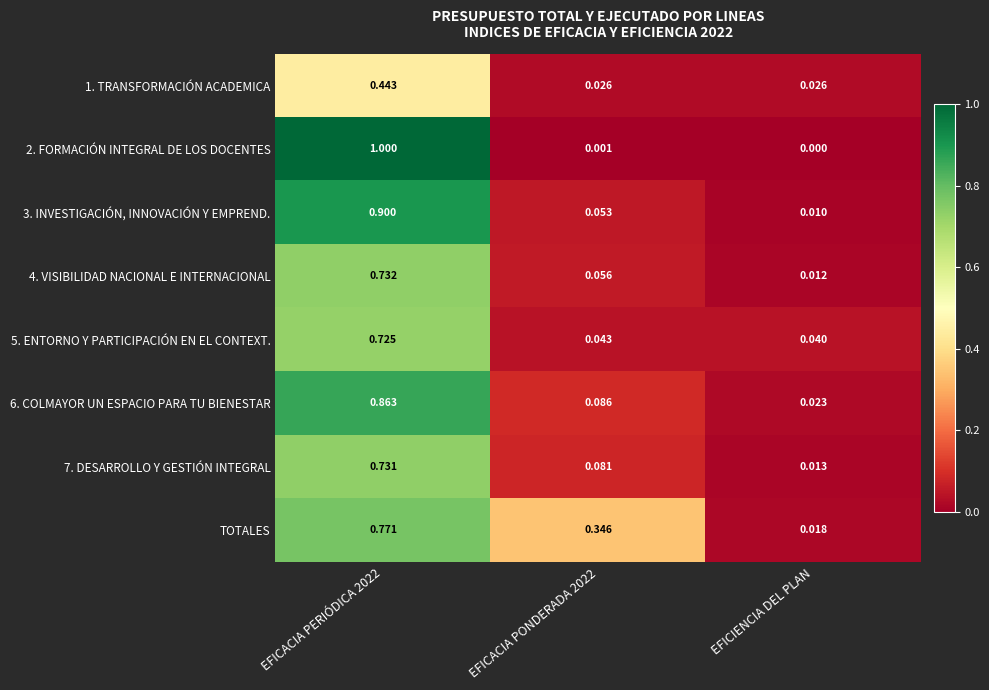

At which category does the chart reach its minimum across all series?

EFICIENCIA DEL PLAN